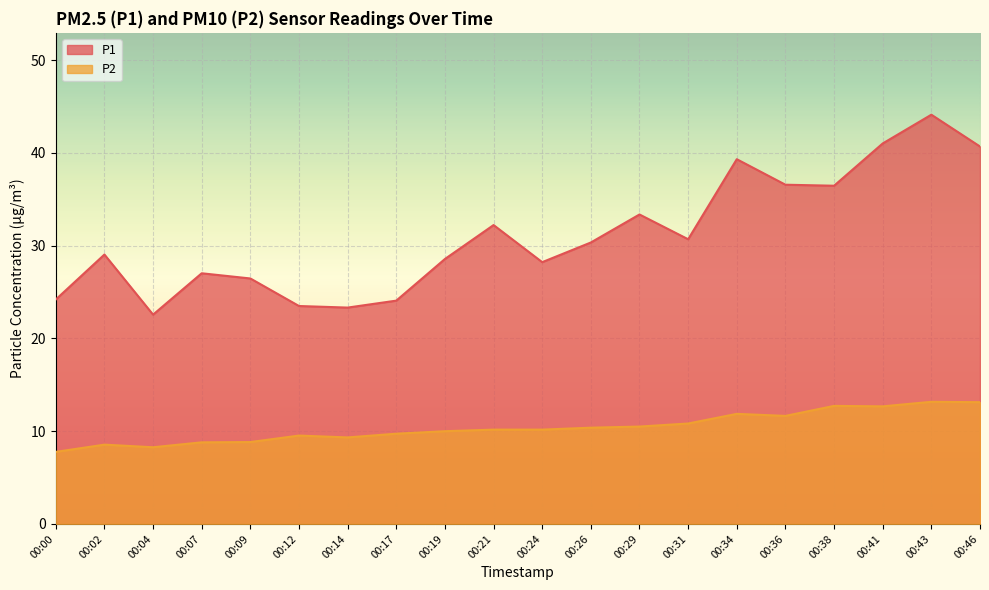

True or false: P1 and P2 cross at least once.

False